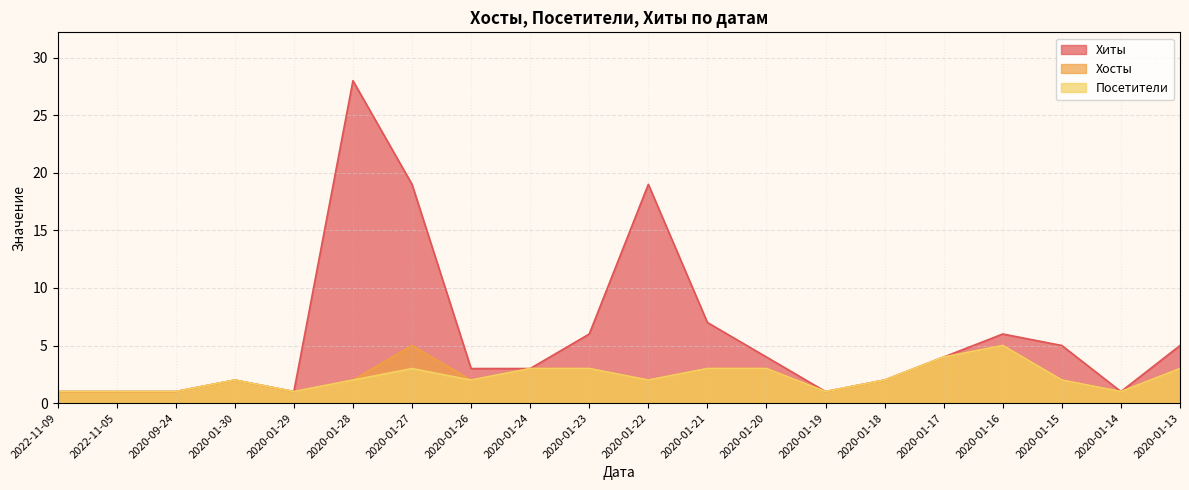

How many lines are shown in the chart?

3